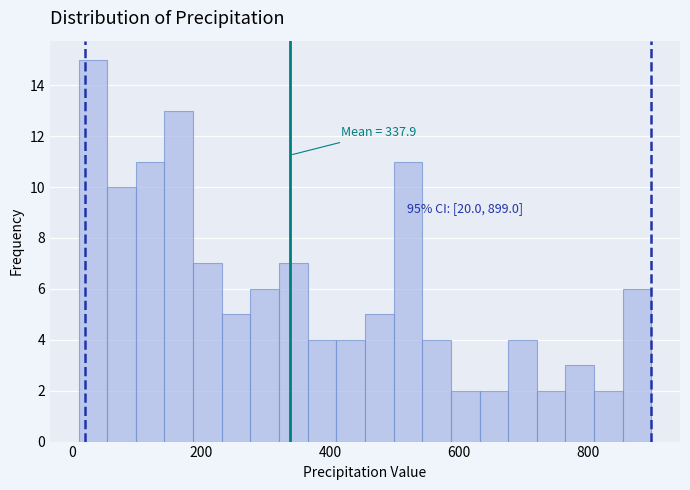

Read against the x-axis, roughly where is the centre of the tallest bar?

40